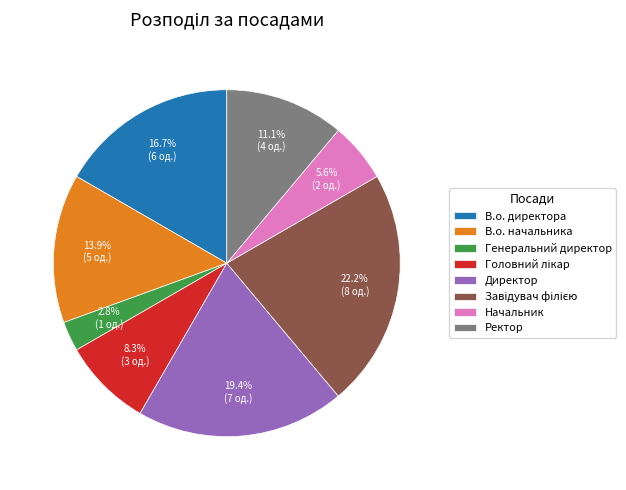

Which has a higher value, Начальник or Генеральний директор?

Начальник